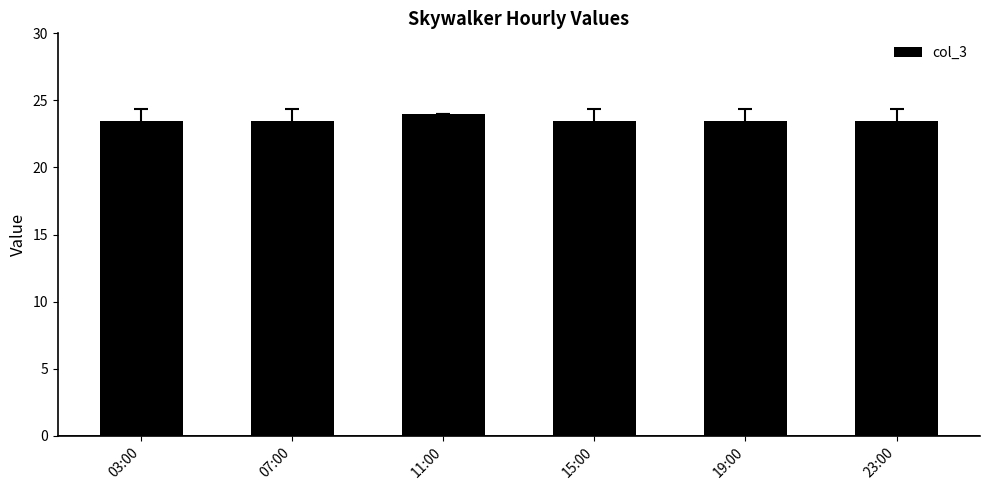

True or false: the data shows 23.5 at 23:00.

True